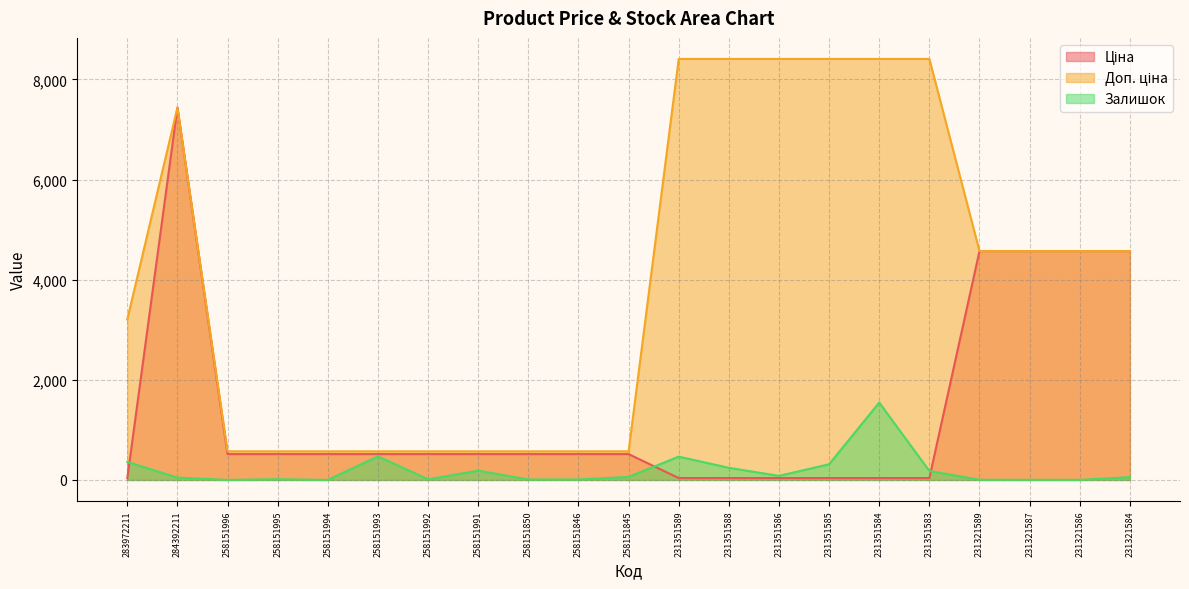

Is it true that Доп. ціна equals 1020.2 at 231321589?

False